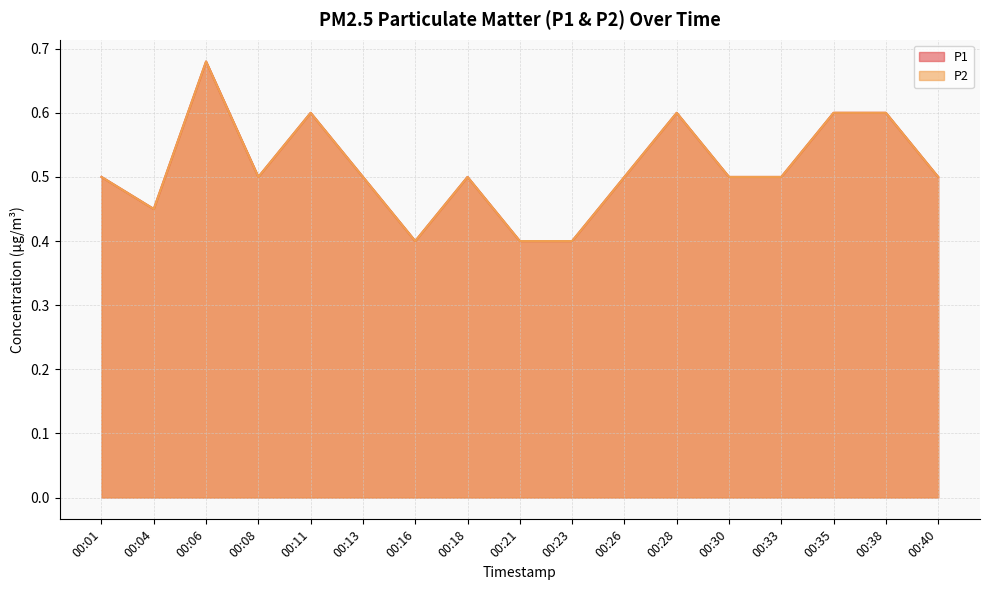

True or false: P1 has a value of 0.6 at 00:35.

True